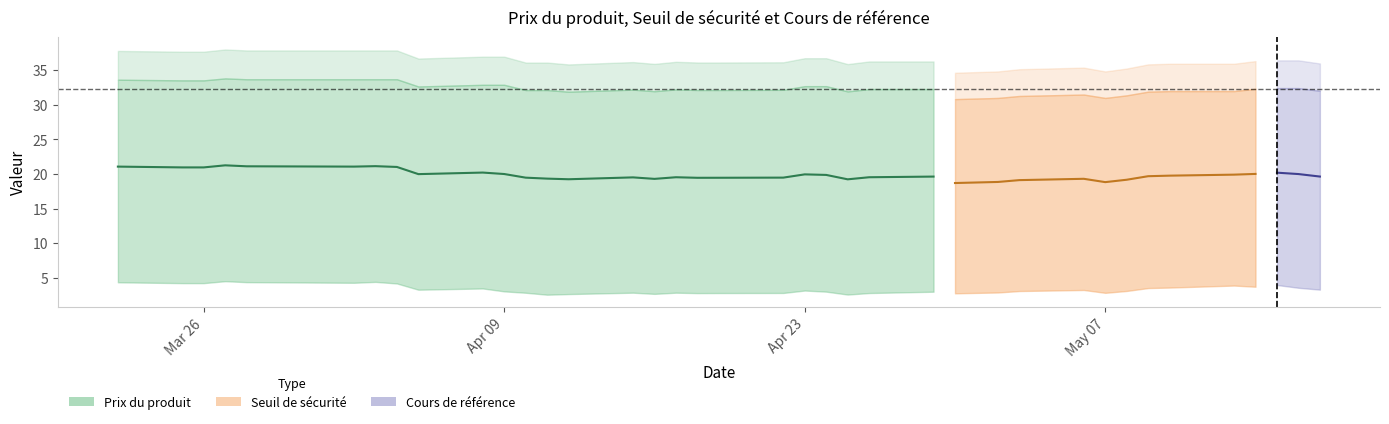

True or false: Cours de référence and Seuil de sécurité intersect in this chart.

False